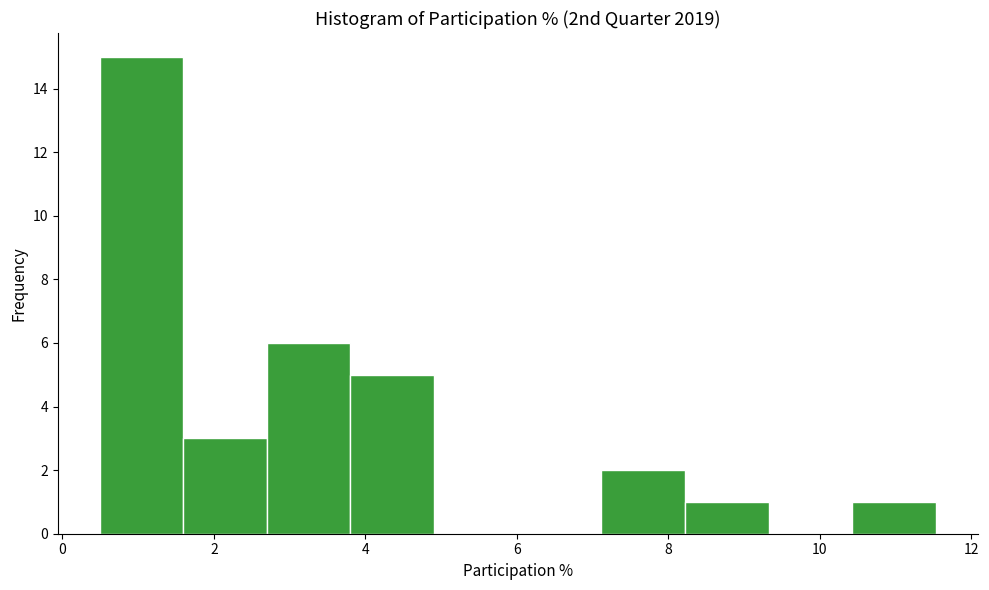

How tall is the bar that spans 10.4 to 11.6 on the x-axis? Neither the bar edges nor the heights are printed on the chart, so give them approximately, as read against the axes.

1